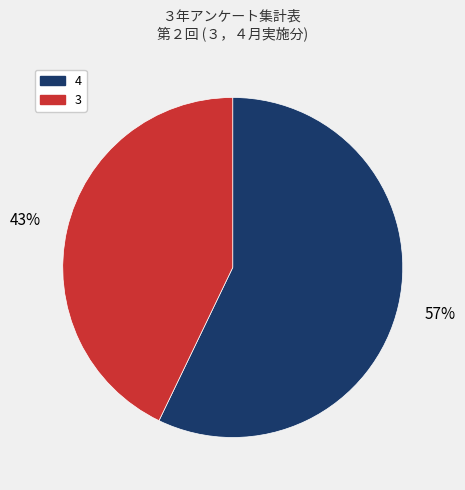

To the nearest percent, what is the average slice percentage?

50%